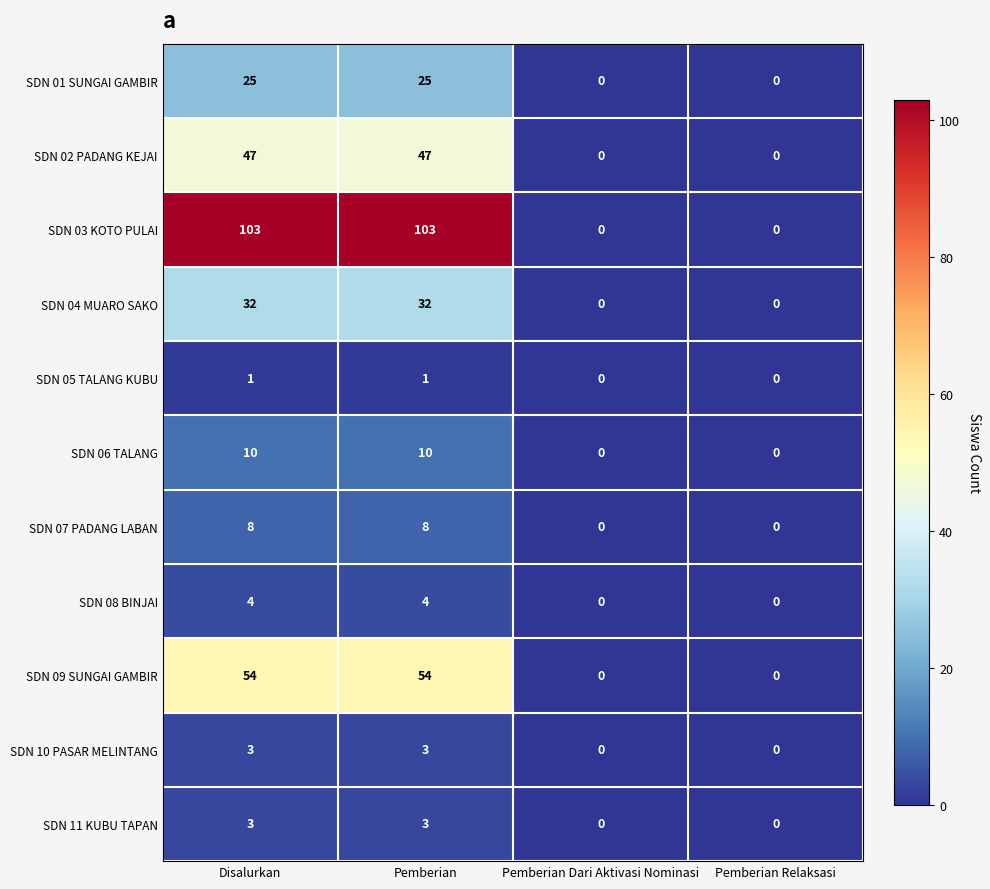

What is the sum of the SDN 07 PADANG LABAN values at Pemberian and Pemberian Relaksasi?

8